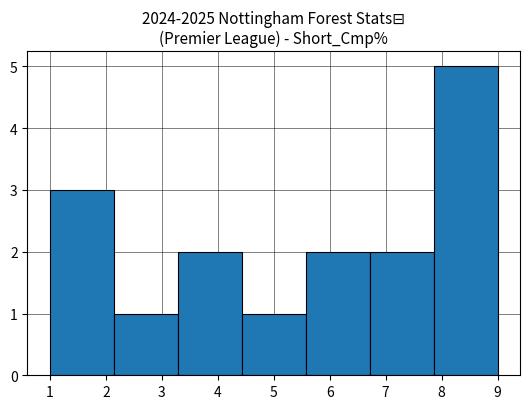

How tall is the bar that spans 6.7 to 7.9 on the x-axis? Neither the bar edges nor the heights are printed on the chart, so give them approximately, as read against the axes.

2